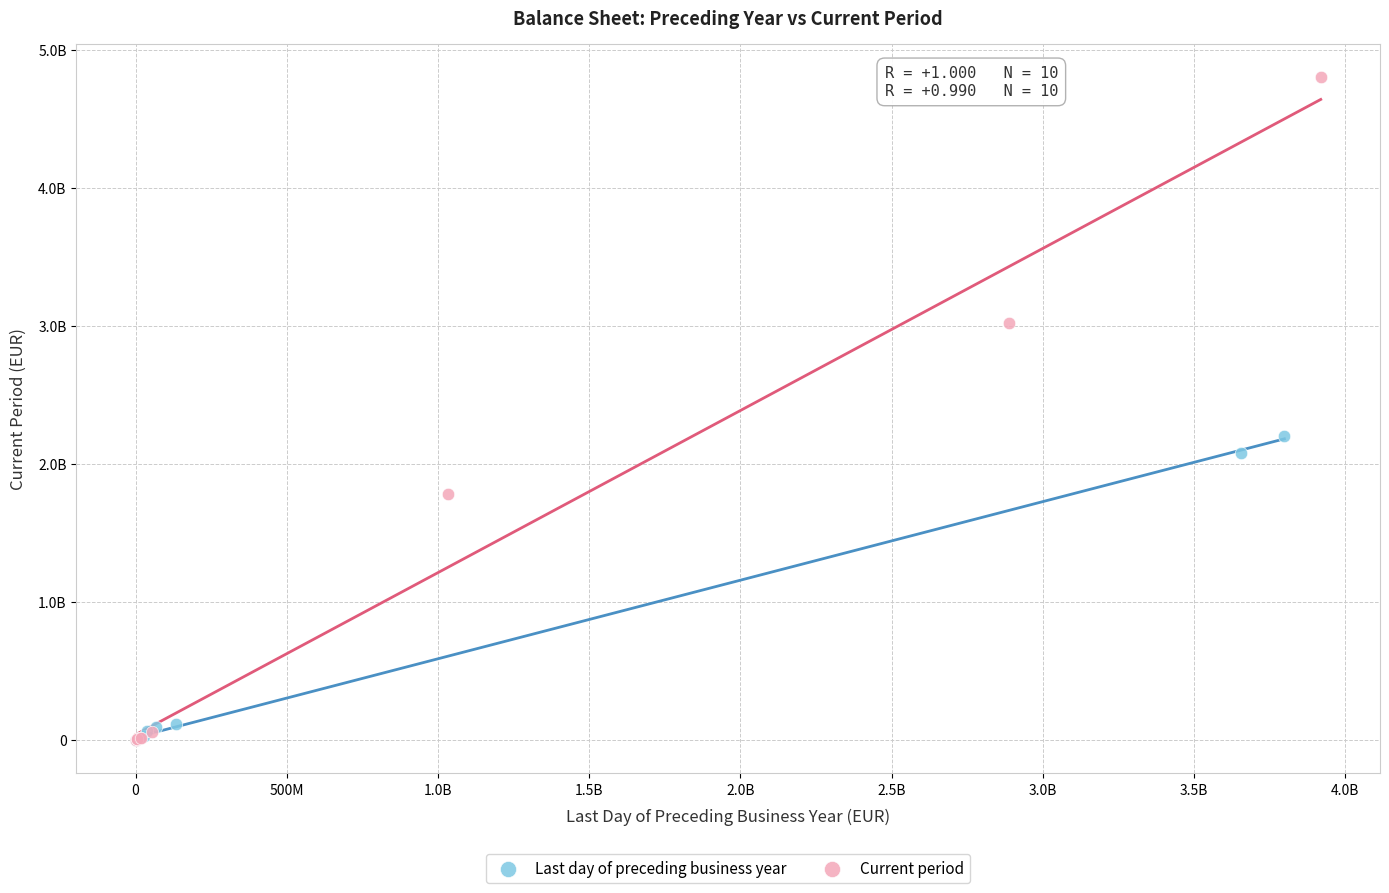

Which series has the widest spread of Y values?

Current period